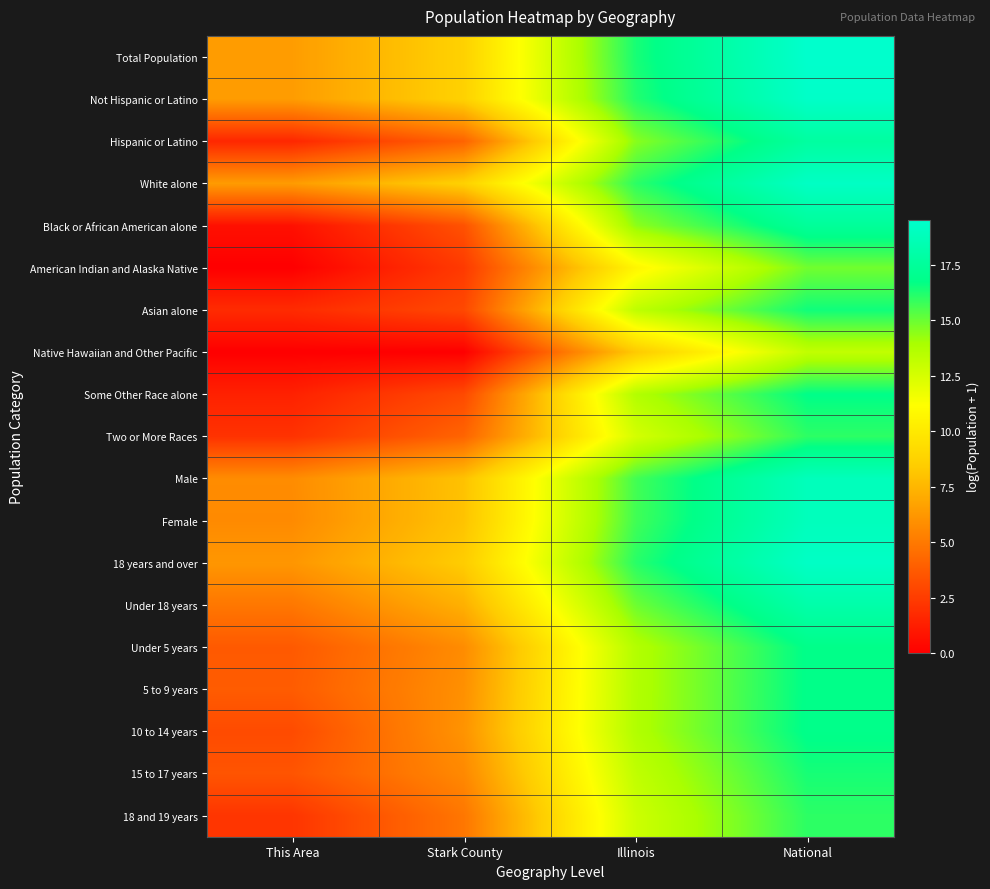

How many series are shown in this chart?

19